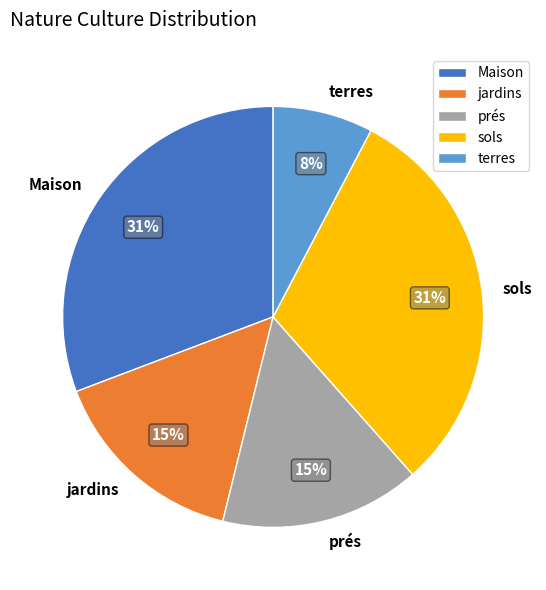

The prés slice represents 15% of the pie. True or false?

True